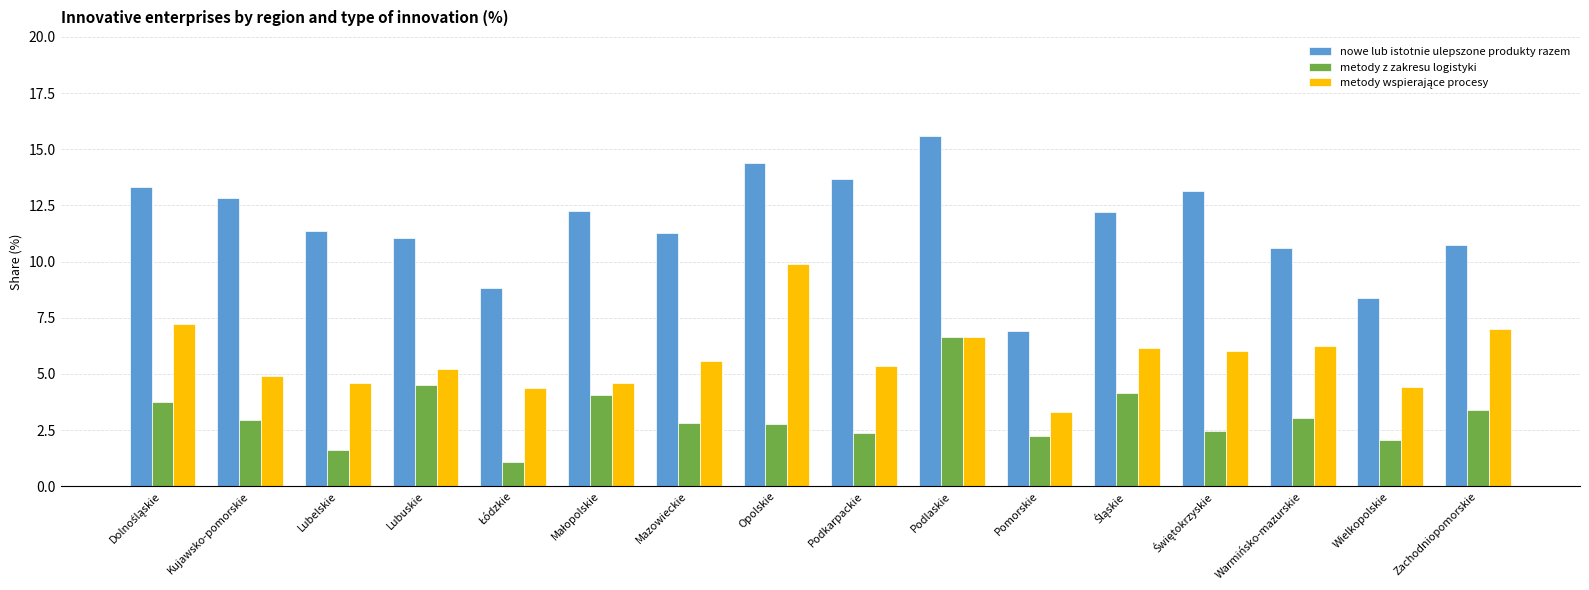

What value does the metody z zakresu logistyki series have at Podkarpackie?

2.4